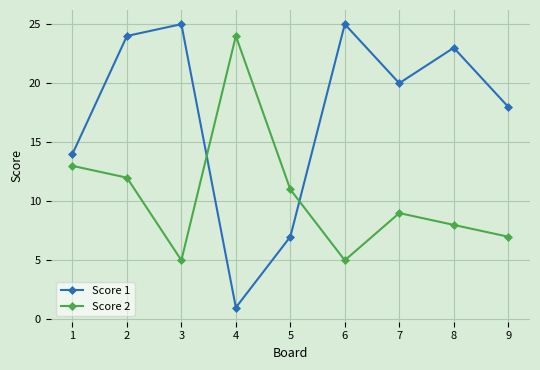

At 3, list the series in order from largest to smallest.

Score 1, Score 2